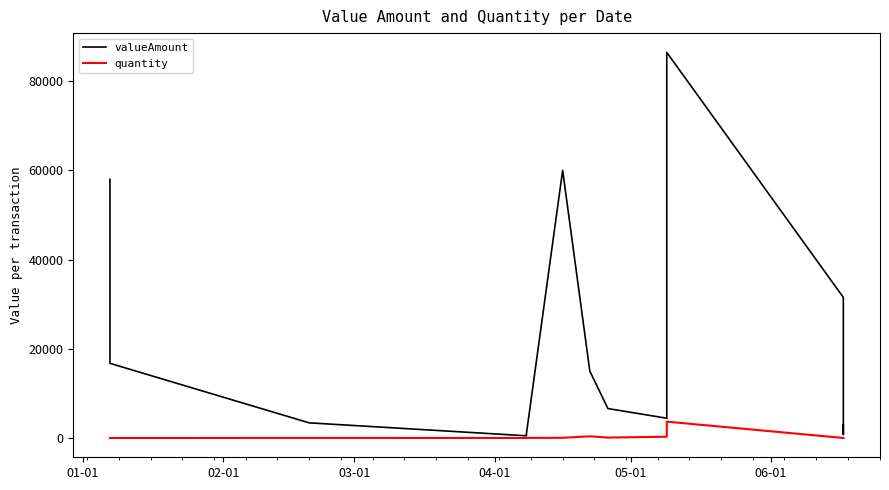

How many data points does each series have?

16